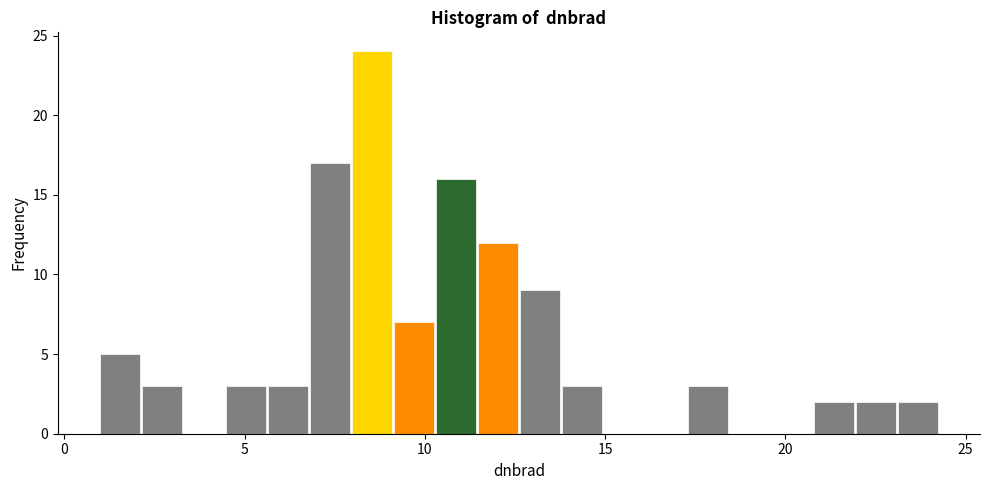

Read against the x-axis, roughly where is the centre of the tallest bar?

8.5